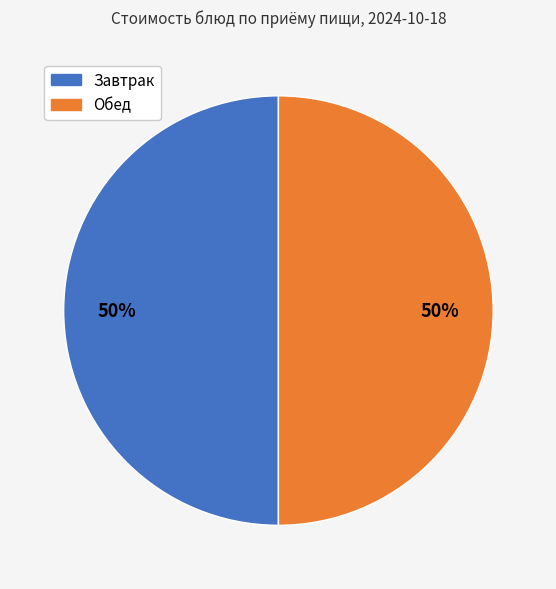

To the nearest percent, what is the average slice percentage?

50%